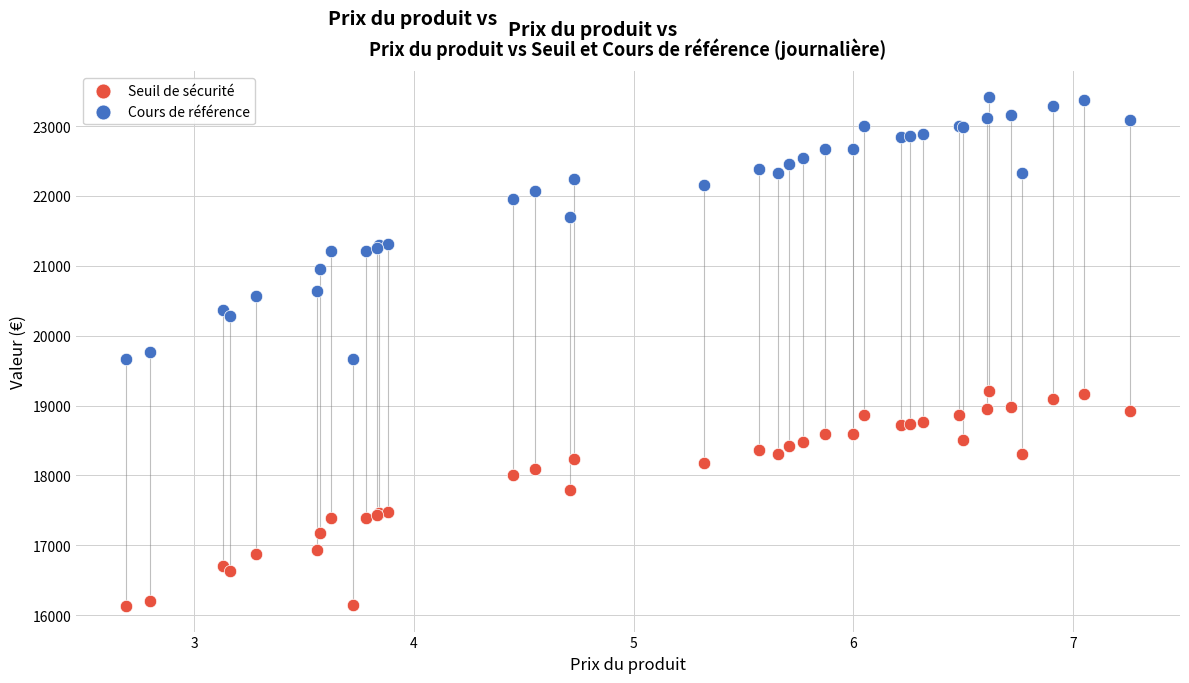

What are all the series names shown in the legend?

Seuil de sécurité, Cours de référence